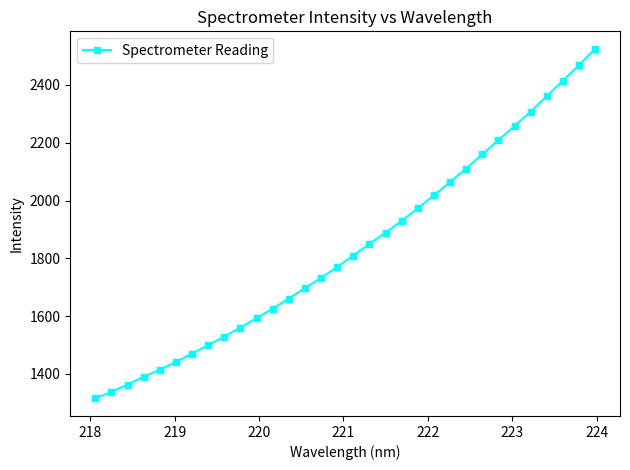

What is the maximum value shown in the chart?

2524.7